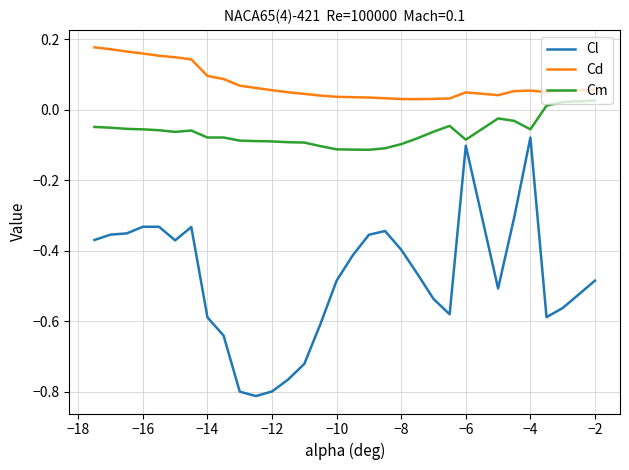

Count the Cd values in the range 0 to 1.

30